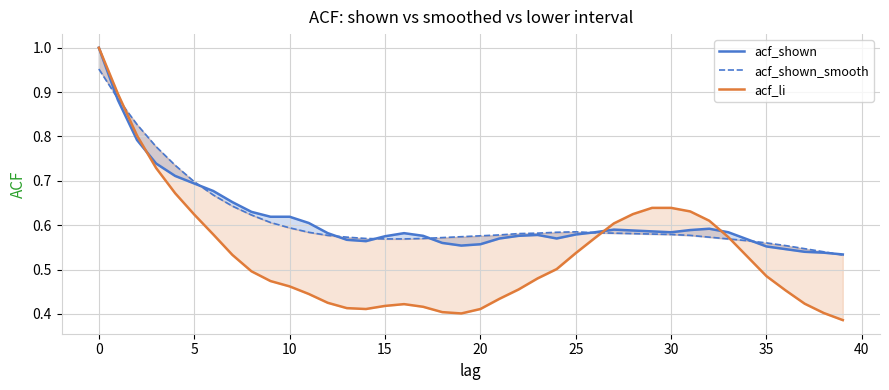

Between 32 and 16, which is larger?

32